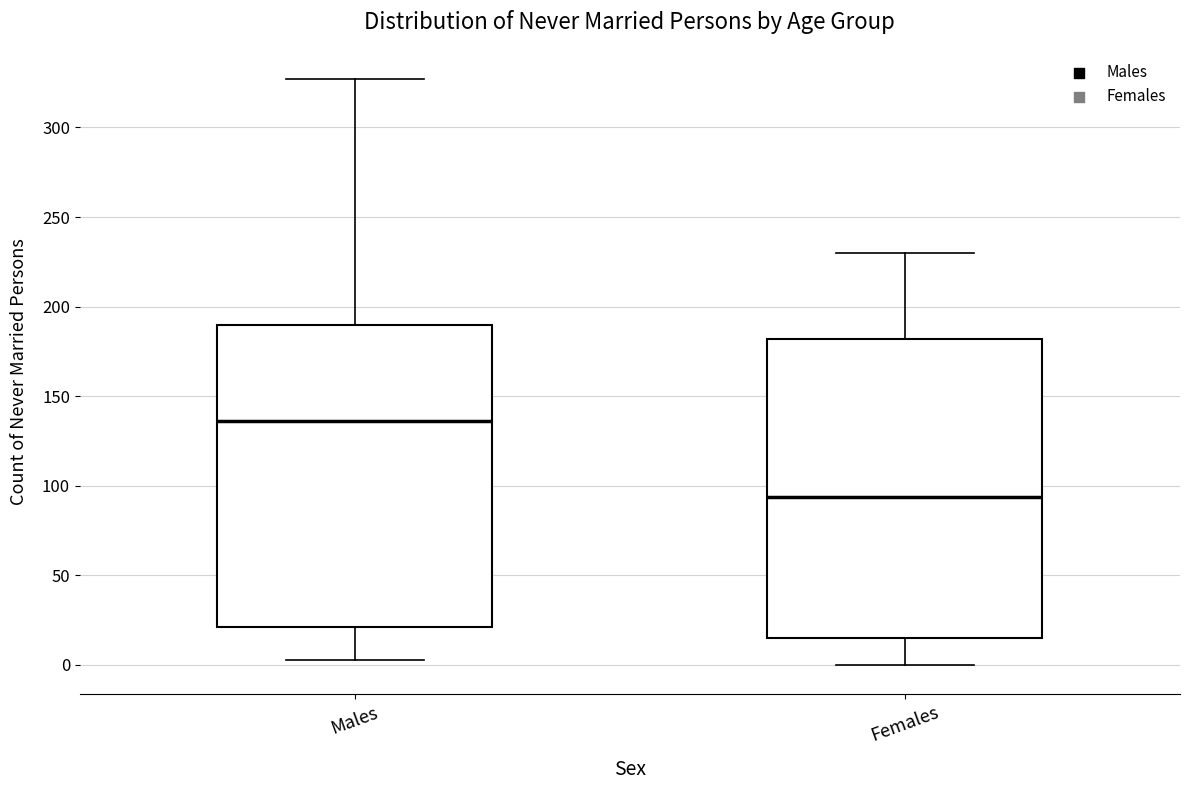

Which box has the lowest median line?

Females